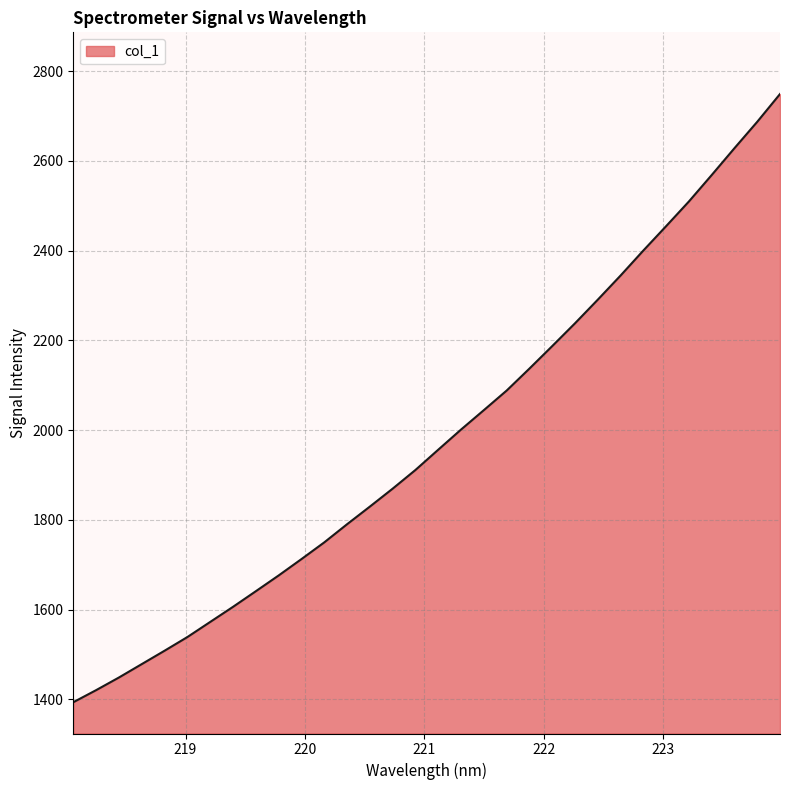

What is the maximum value shown in the chart?

2749.2